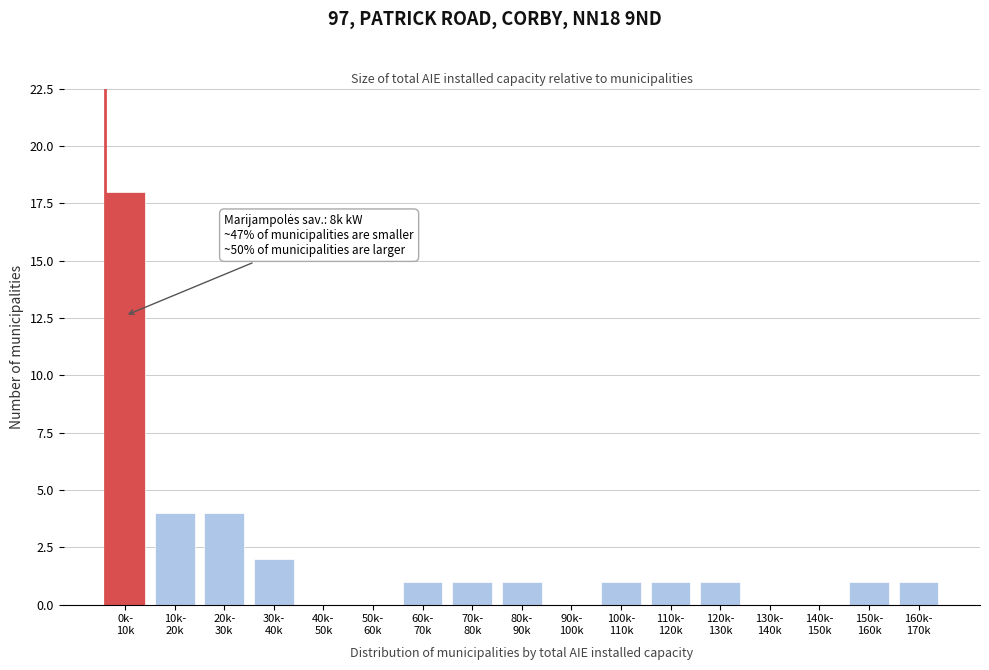

What is the greatest value displayed?

18